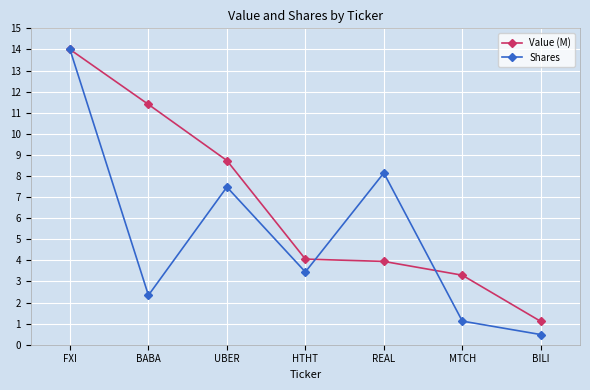

Is this an area chart (filled region under the line)?

No